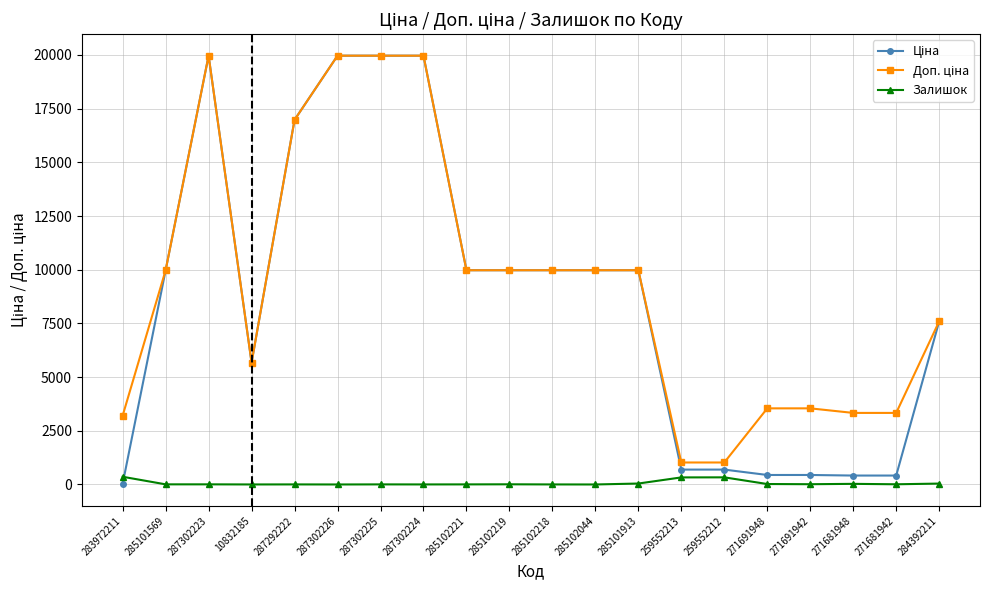

Which category has the highest value in the Ціна series?

287302223